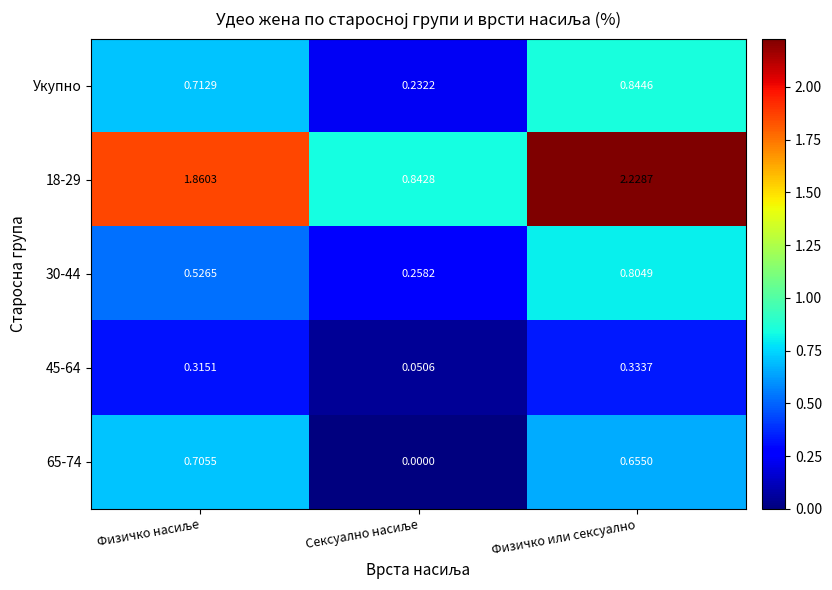

Which series has the widest spread of values?

18-29